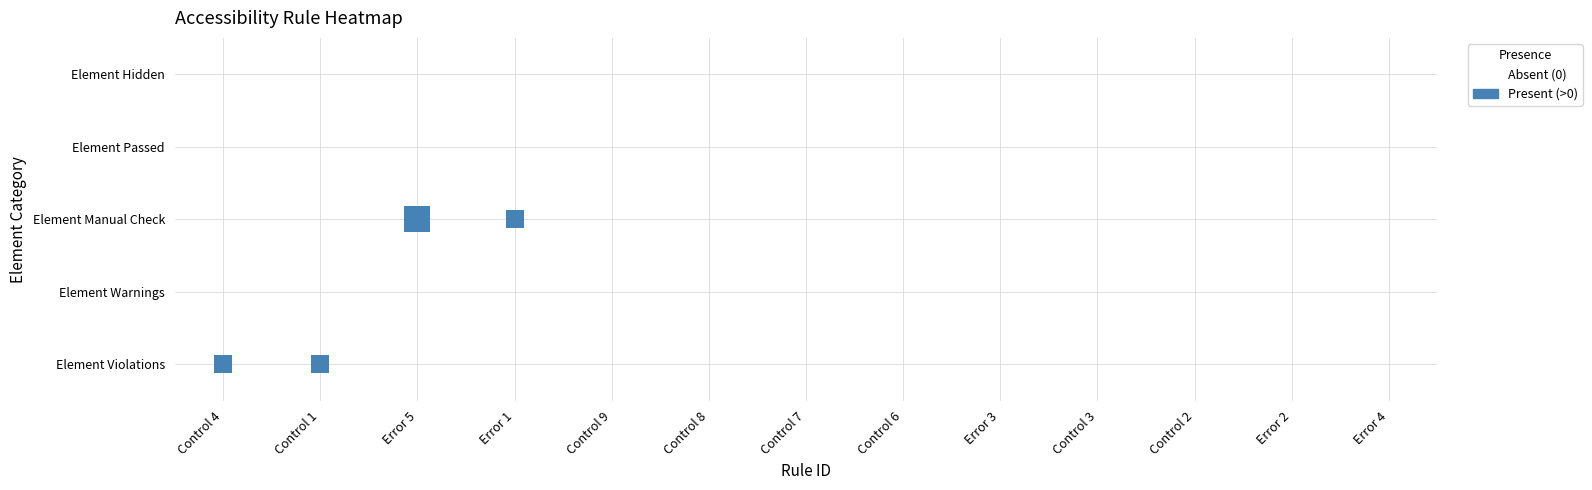

What is the maximum value shown in the chart?

3